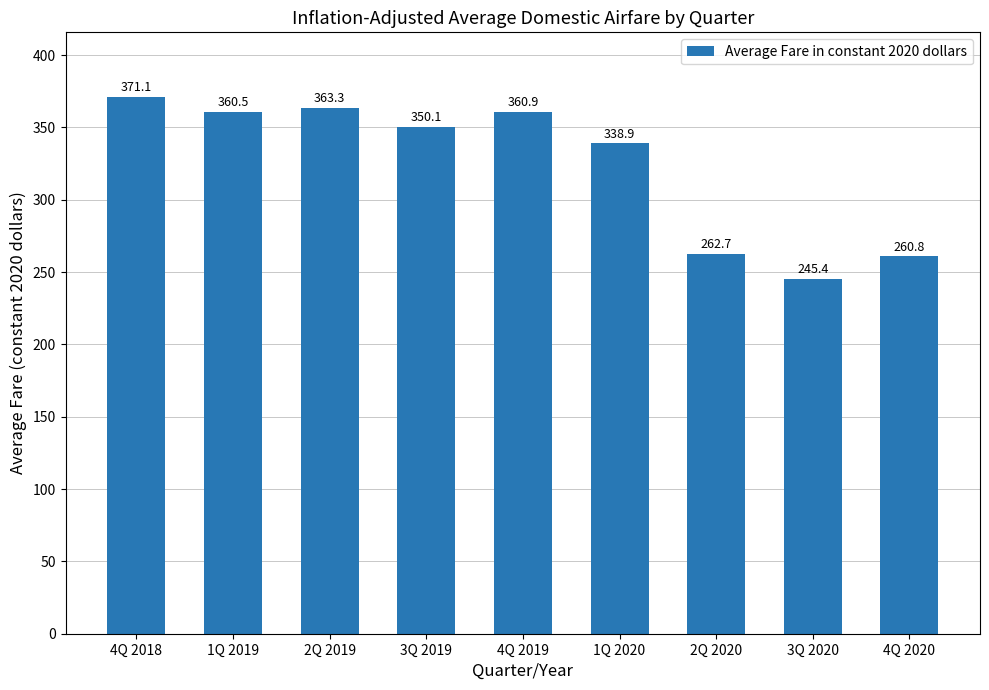

The value at 4Q 2020 is 260.8. True or false?

True